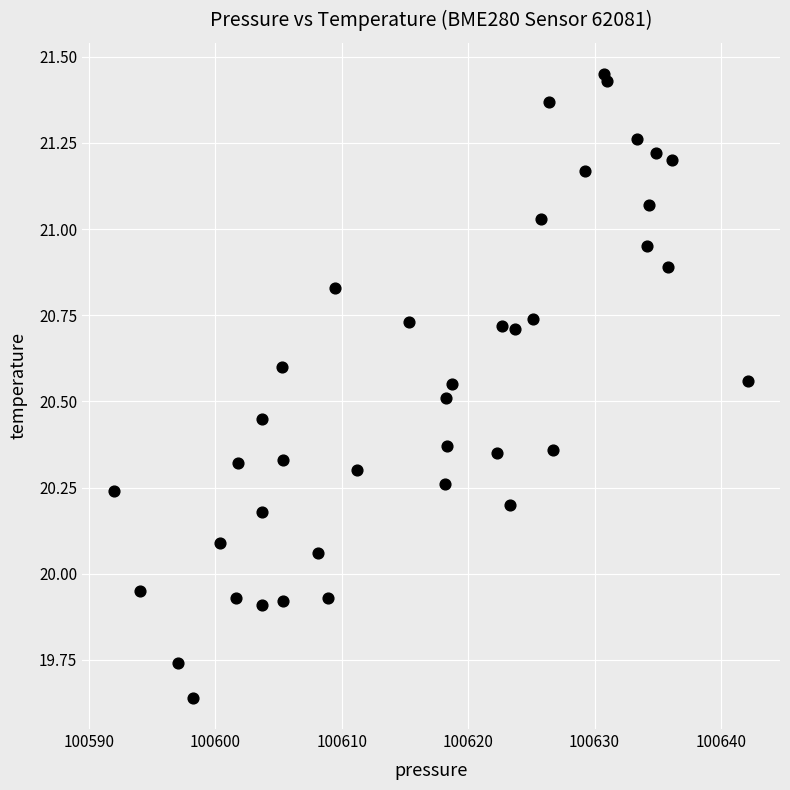

How many data points are displayed?

40